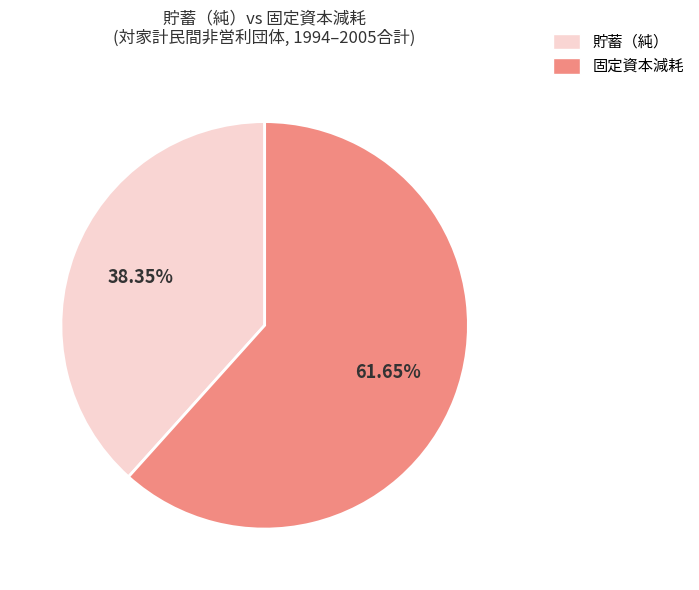

Count the number of slices in the pie.

2